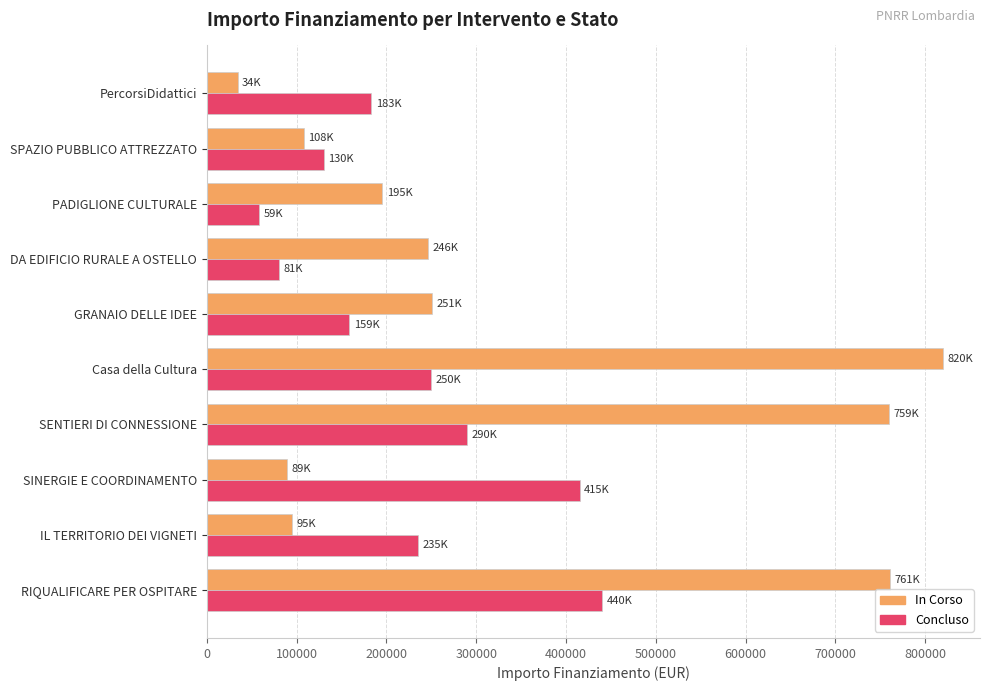

What is the lowest value of the Concluso series?

58560.0